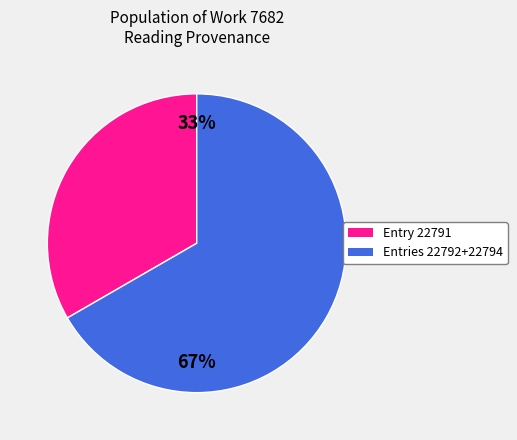

Is there any slice that represents more than half of the pie?

Yes